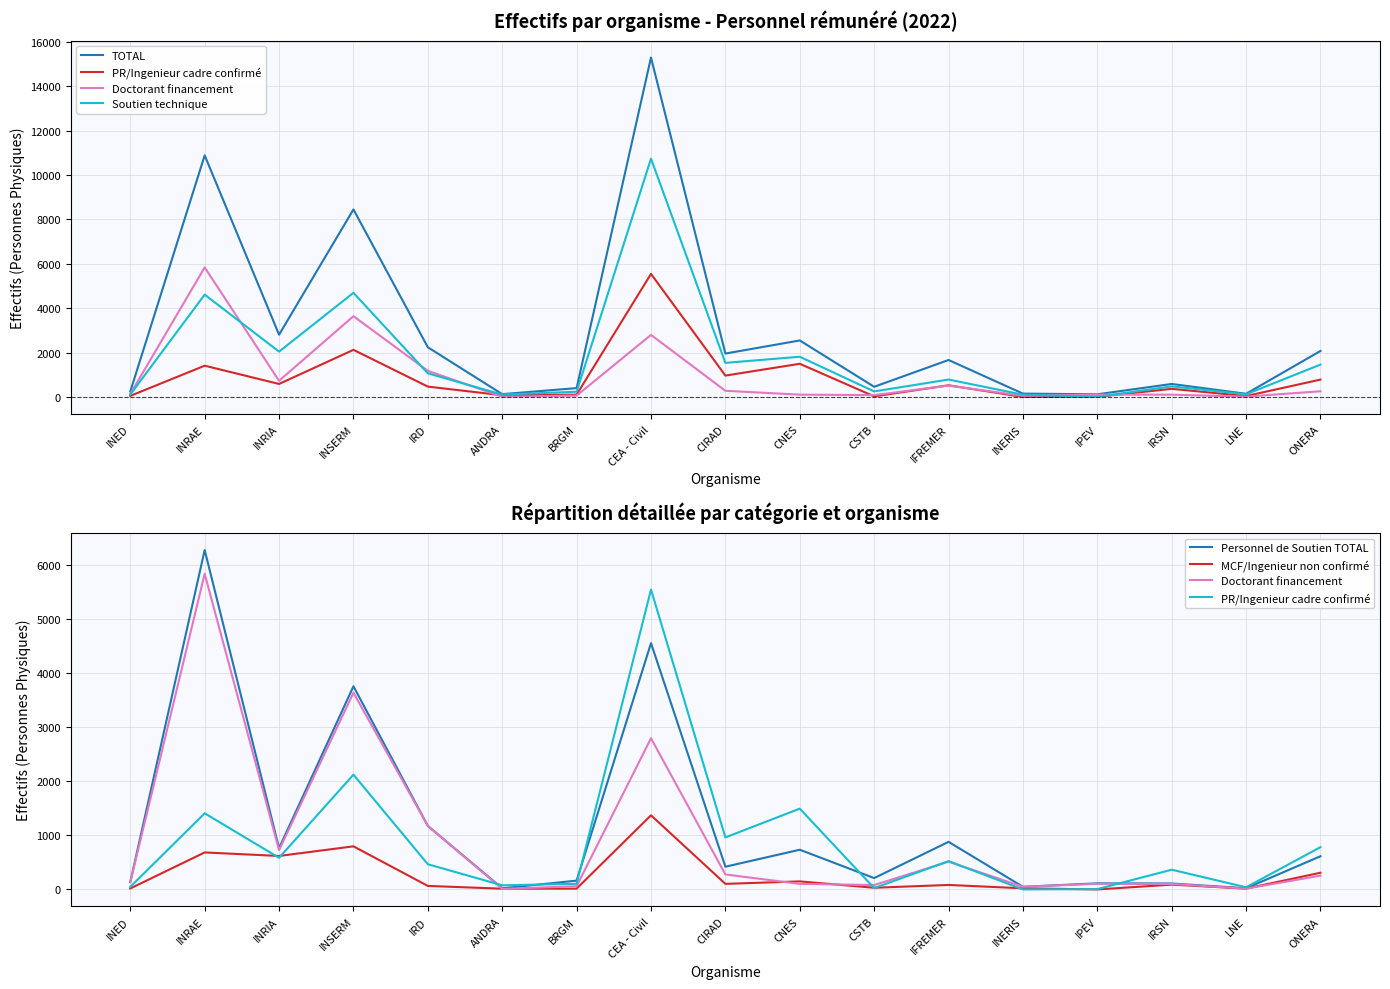

True or false: TOTAL has a value of 142 at LNE.

True